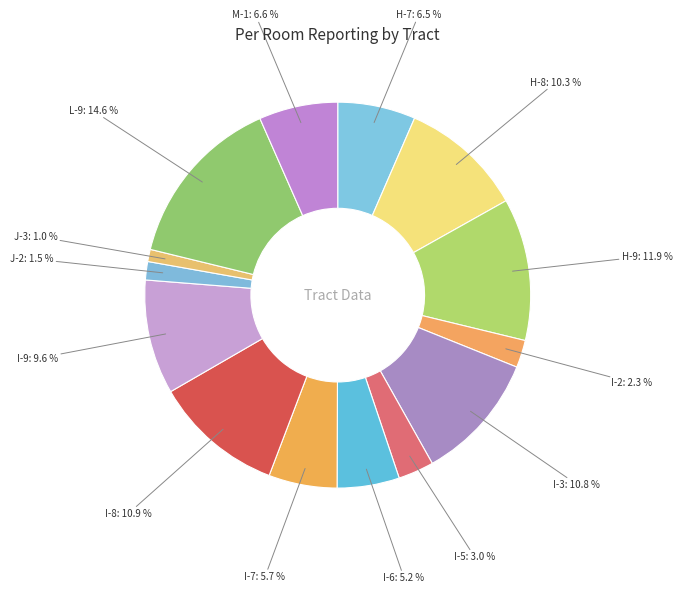

Which category has the smallest portion of the pie?

J-3